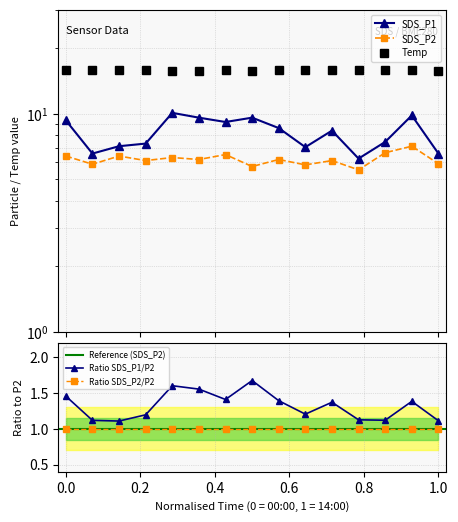

What is the minimum value for Ratio SDS_P2/P2?

1.0